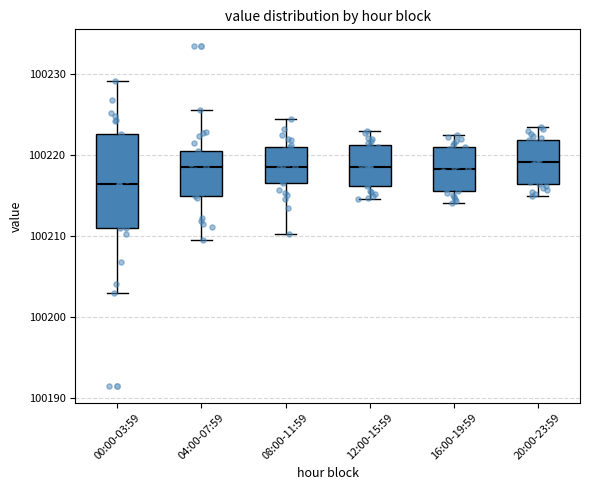

Where does the median line of the box for 16:00-19:59 sit on the y-axis? The values are not printed on the chart, so give them approximately, as read against the axis.

100218